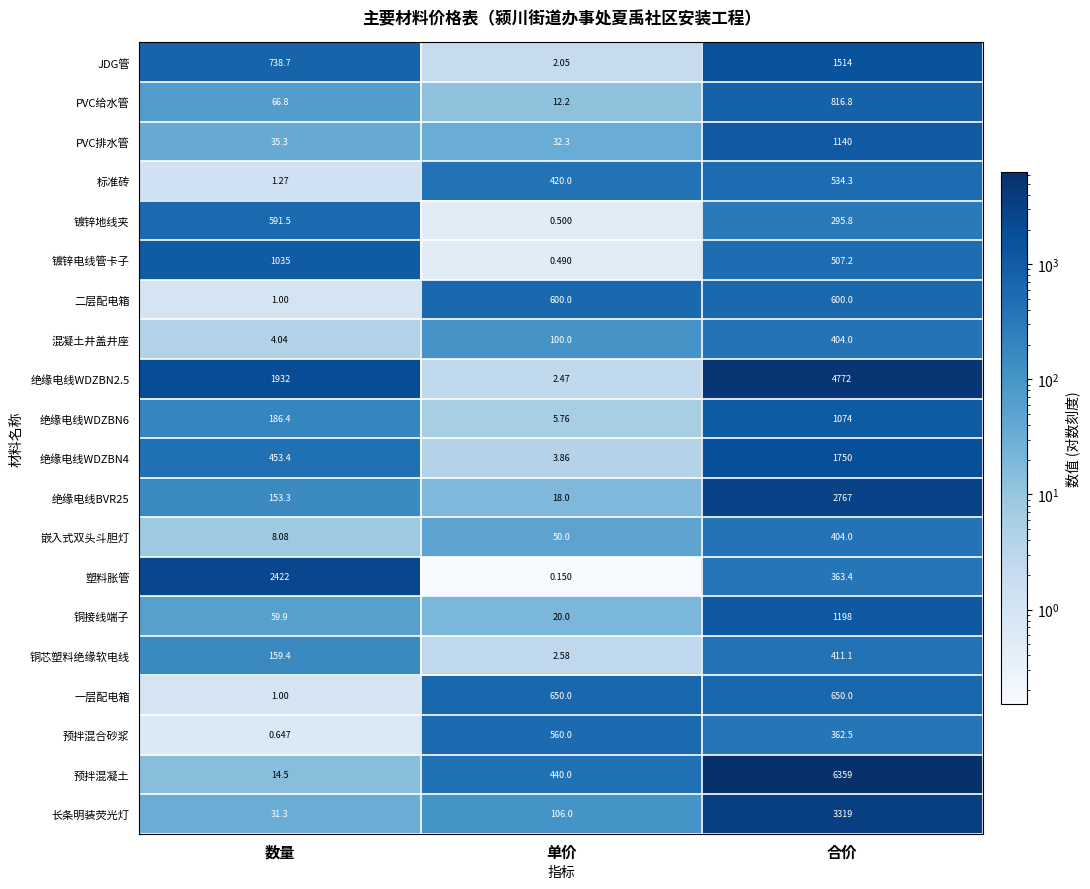

At how many categories does at least one series exceed 944?

2